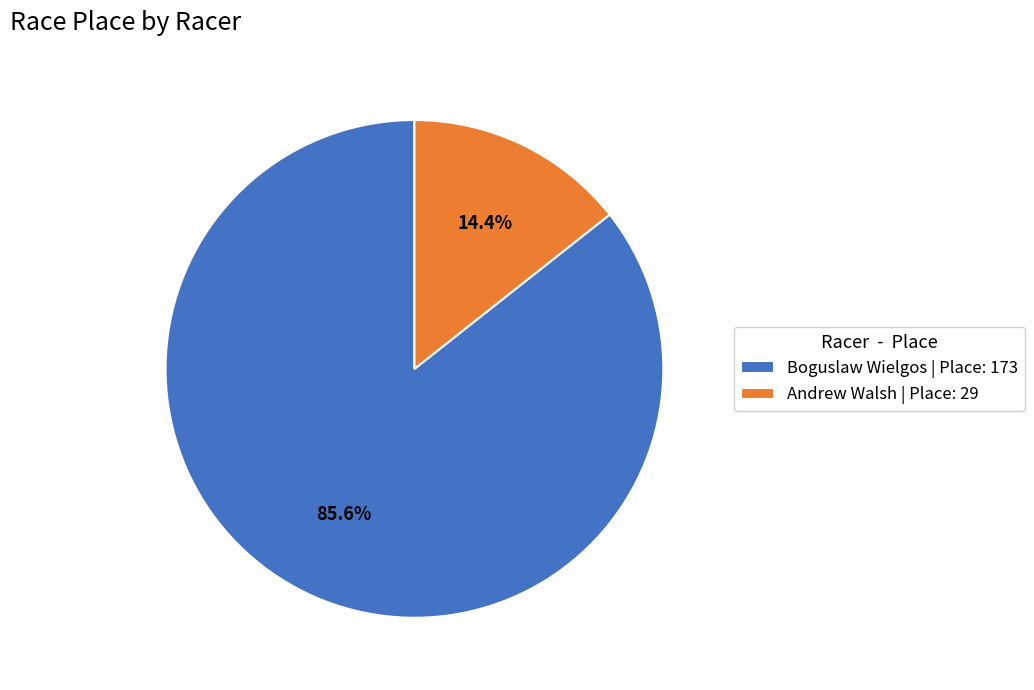

To the nearest percent, what is the difference between the Boguslaw Wielgos and Andrew Walsh slice percentages?

71%